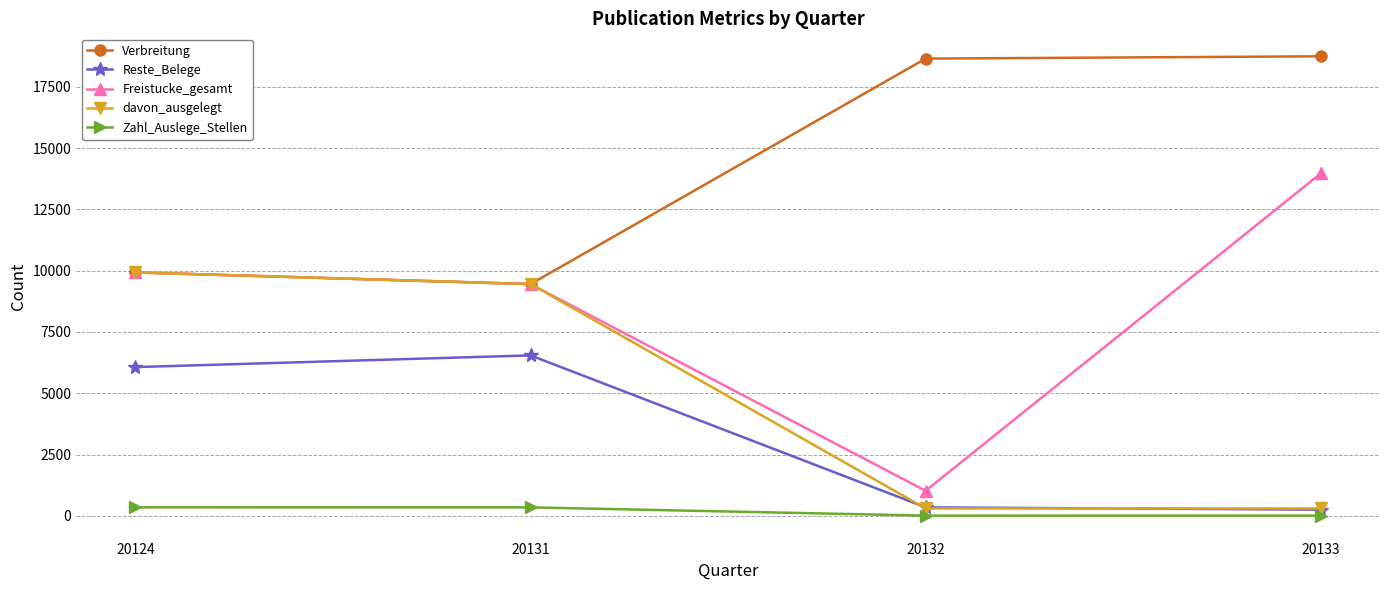

True or false: Reste_Belege and Verbreitung intersect in this chart.

False